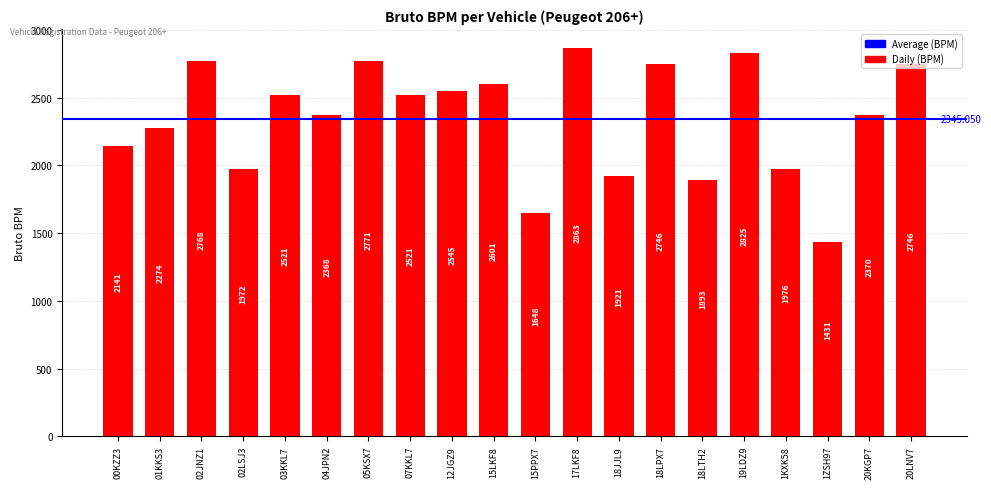

Reading left to right, what are all the values shown in this chart?

00KZZ3=2141	01KKS3=2274	02JNZ1=2768	02LSJ3=1972	03KKL7=2521	04JPN2=2368	05KSX7=2771	07KKL7=2521	12JGZ9=2545	15LKF8=2601	15PPX7=1648	17LKF8=2863	18JJL9=1921	18LPX7=2746	18LTH2=1893	19LDZ9=2825	1KXK58=1976	1ZSH97=1431	20KGP7=2370	20LNV7=2746